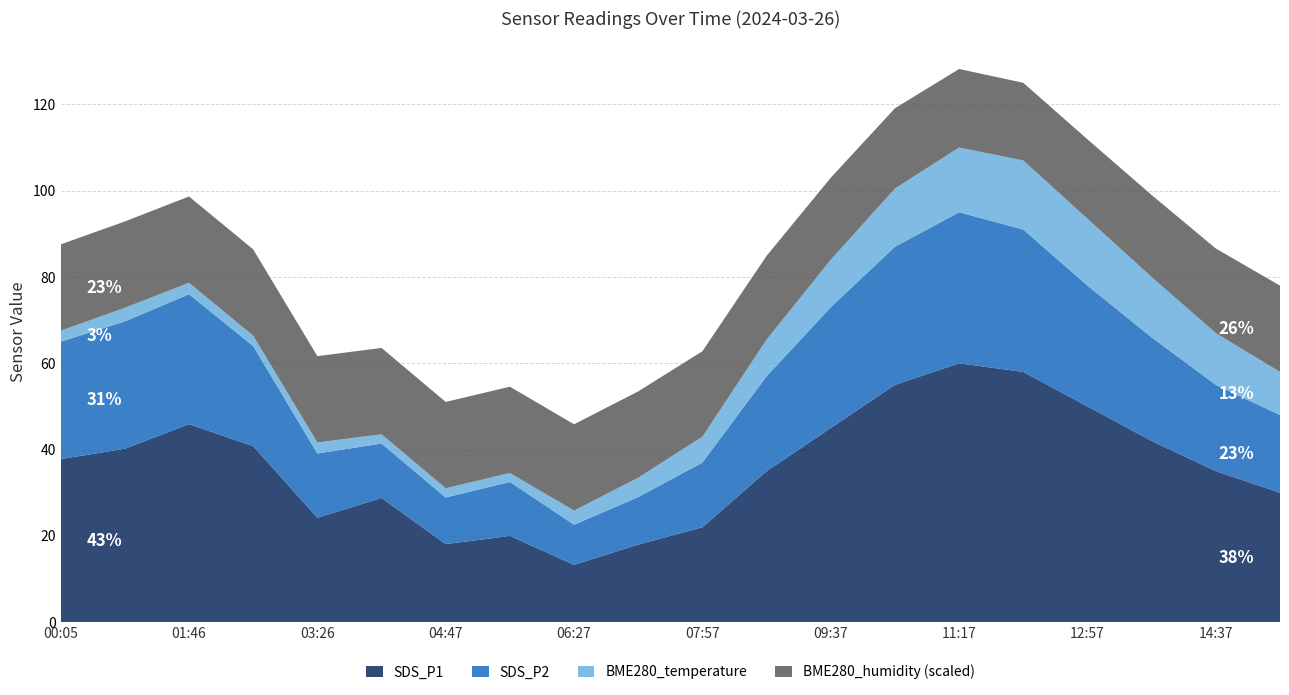

The value of SDS_P1 at 04:47 is 31.6. True or false?

False